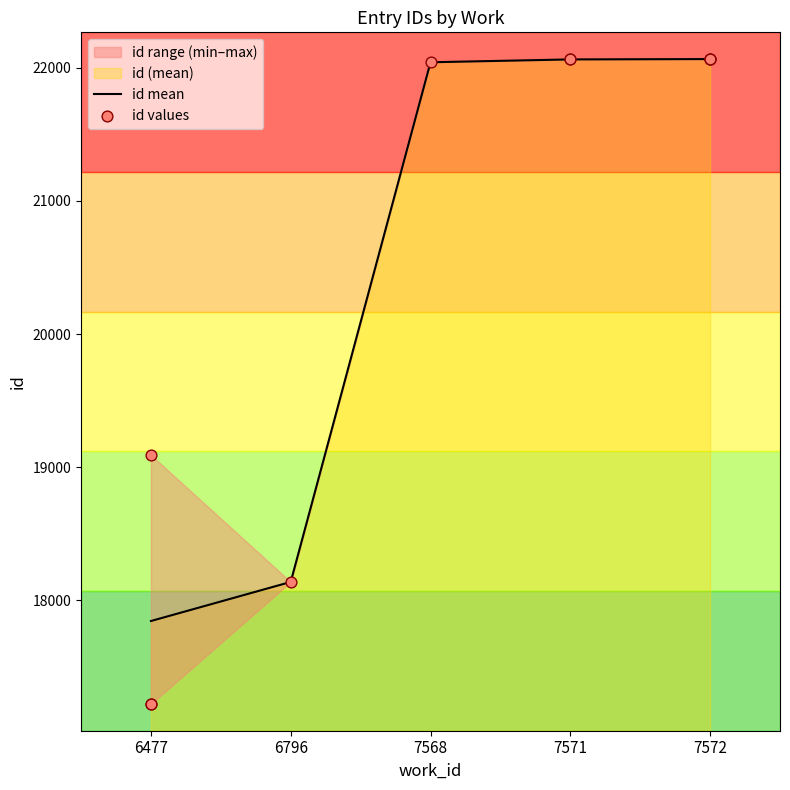

What is the ratio of the value at 6477 to the value at 7568?

0.8